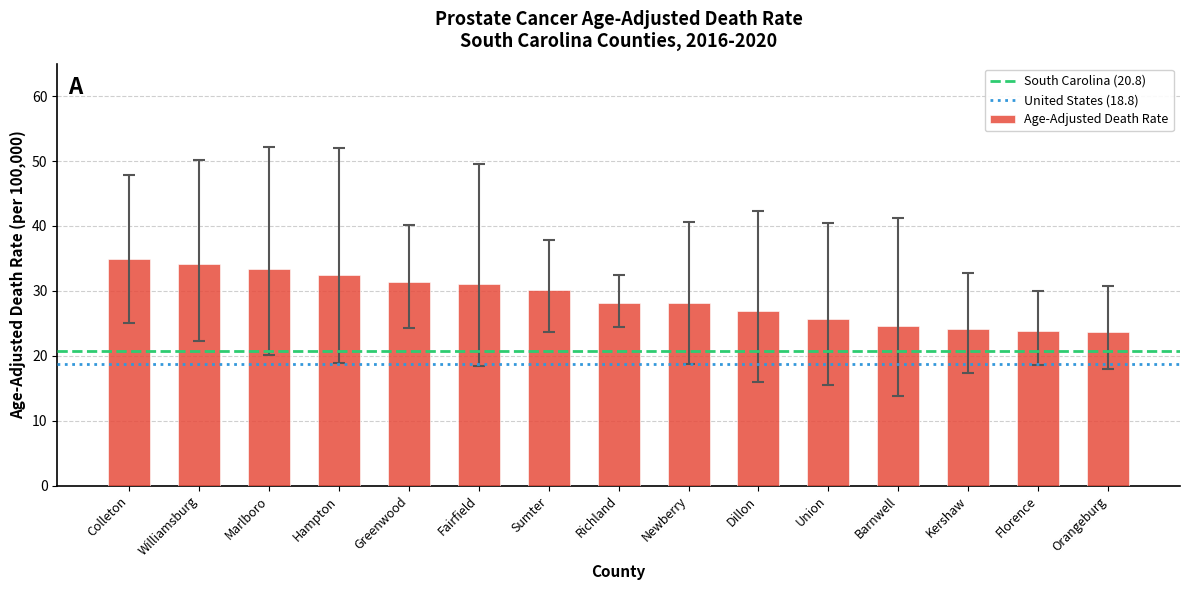

What value does the data have at Fairfield?

31.0